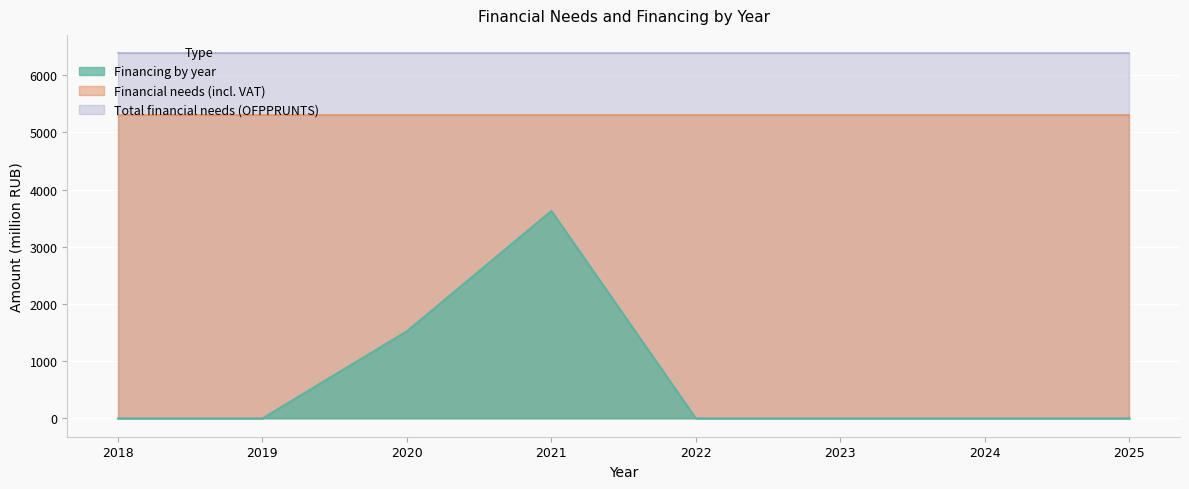

At which category does Financing by year reach its first local peak?

2021